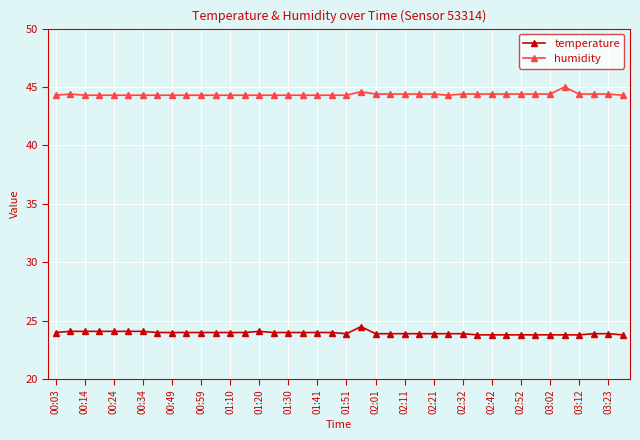

Which series has the largest total across all categories?

humidity